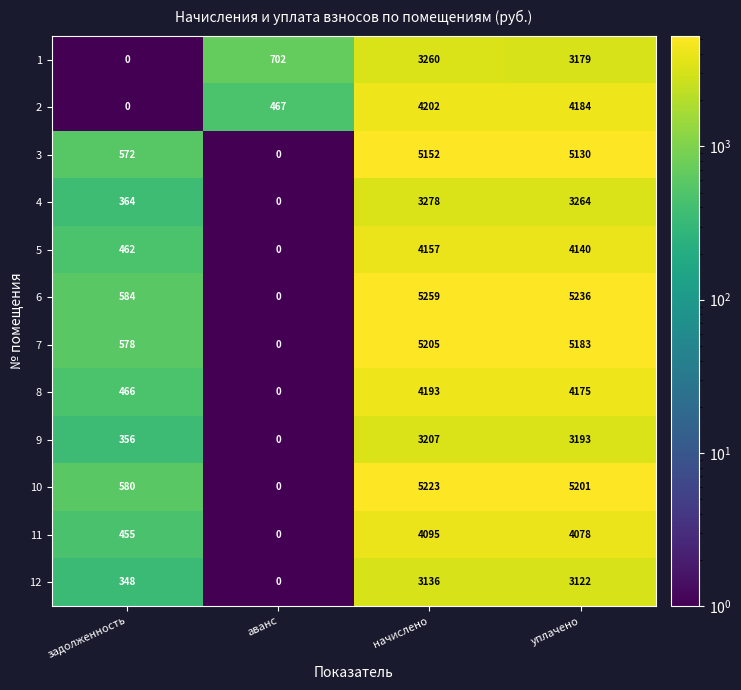

Which label corresponds to the largest value in the chart?

начислено